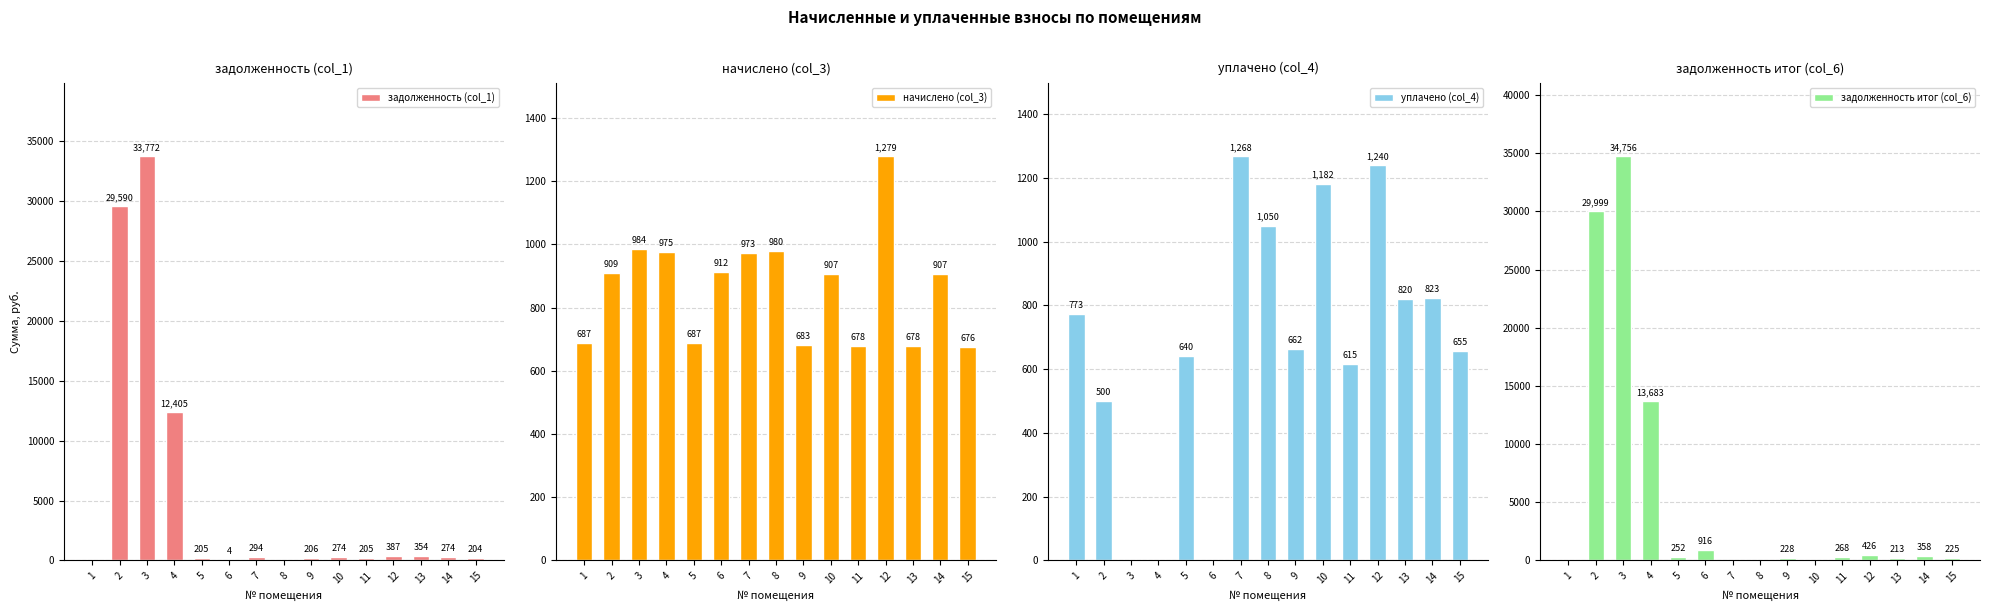

The value of задолженность (col_1) at 7 is 294.4. True or false?

True